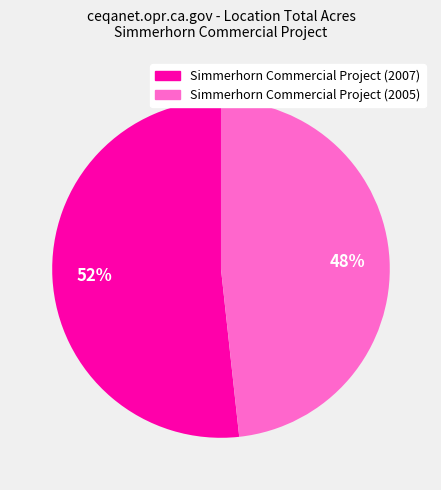

True or false: Simmerhorn Commercial Project (2007) accounts for 59% of the total.

False